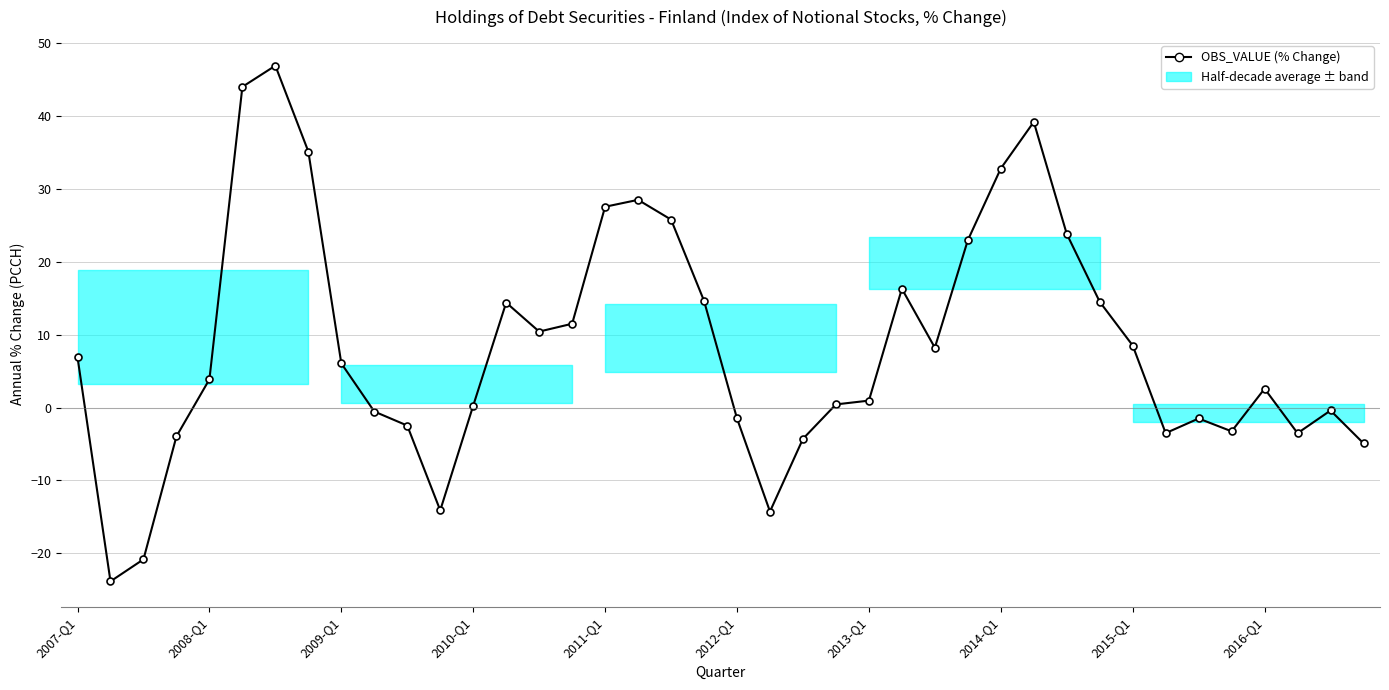

True or false: there are more than 0 points higher than both neighbors.

True